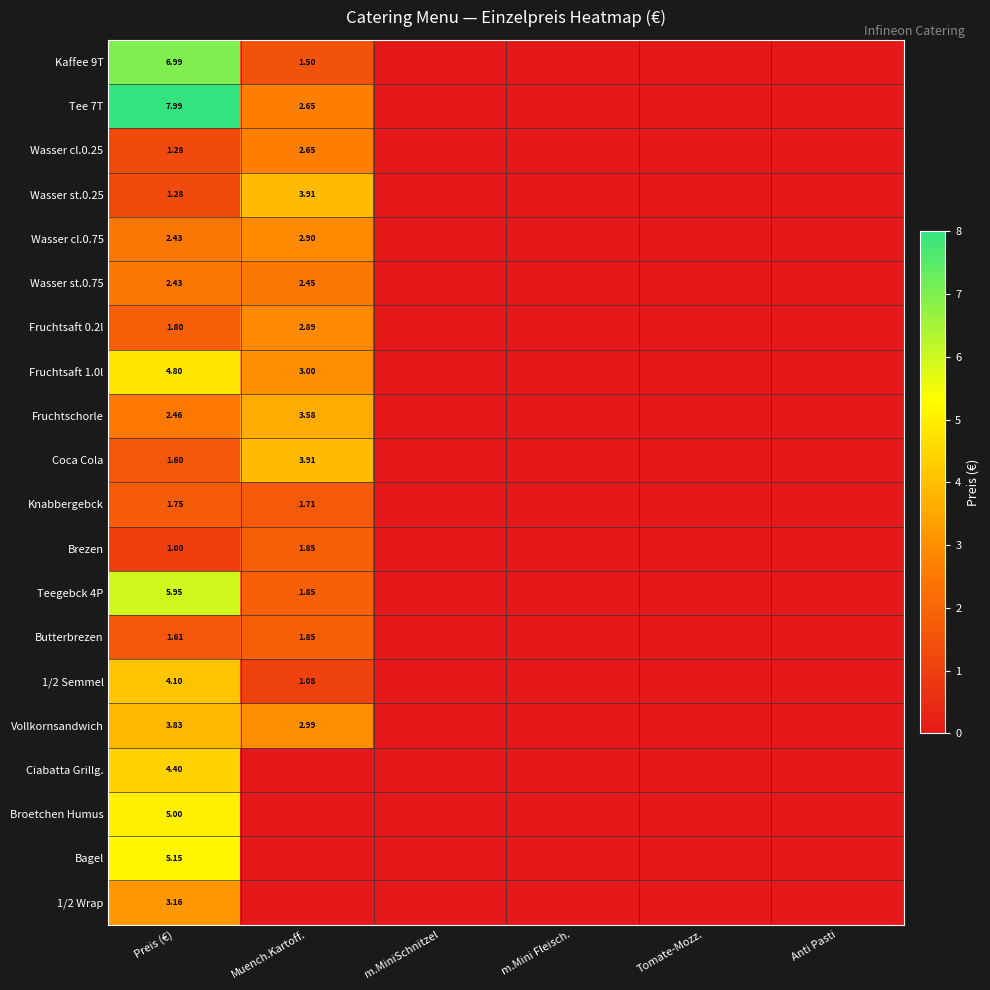

Where is Fruchtsaft 1.0l nearest to the value 2?

Muench.Kartoff.